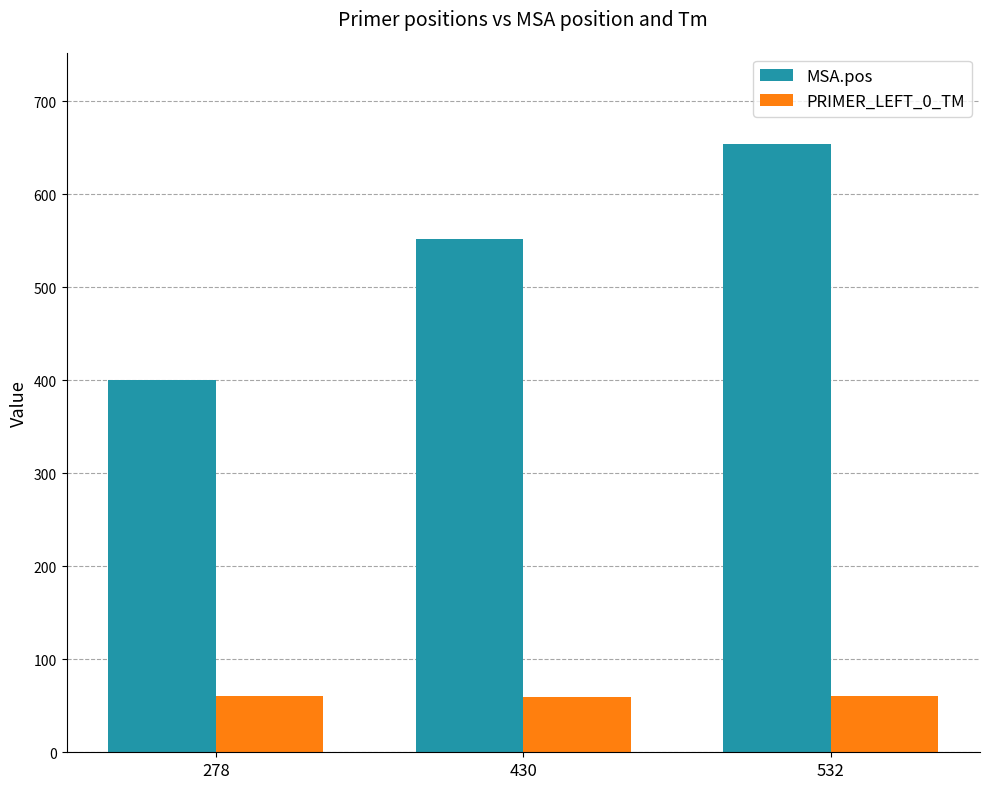

Is the value of MSA.pos at 430 greater than the value of PRIMER_LEFT_0_TM at 278?

Yes